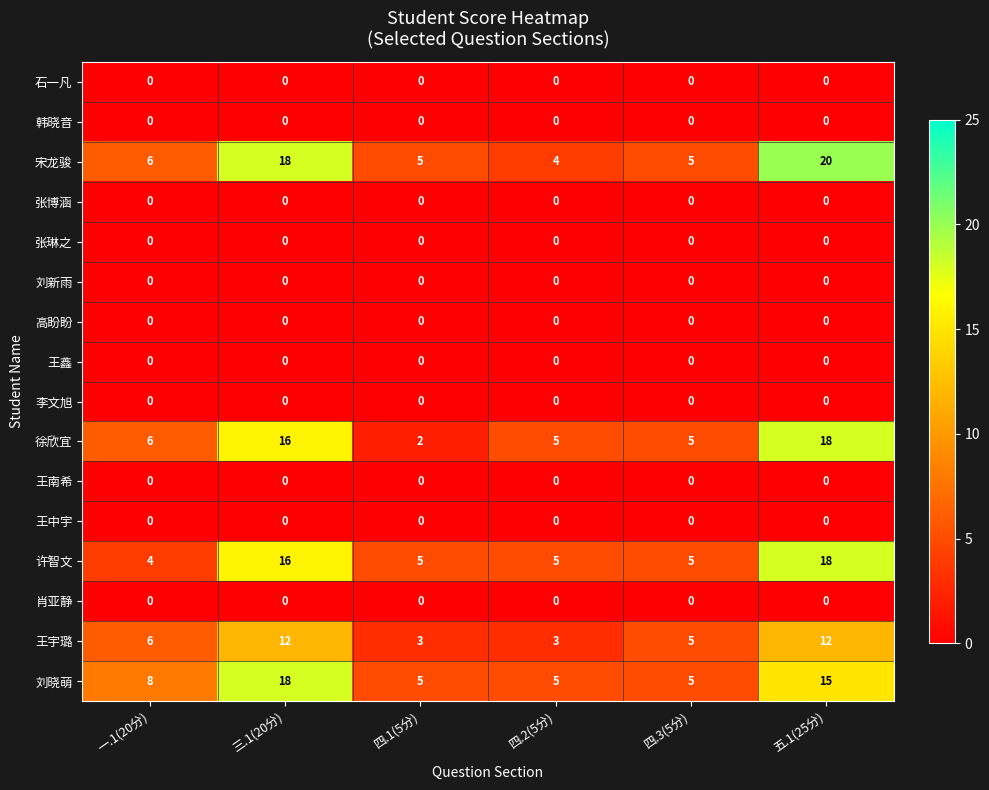

What is the greatest value displayed?

20